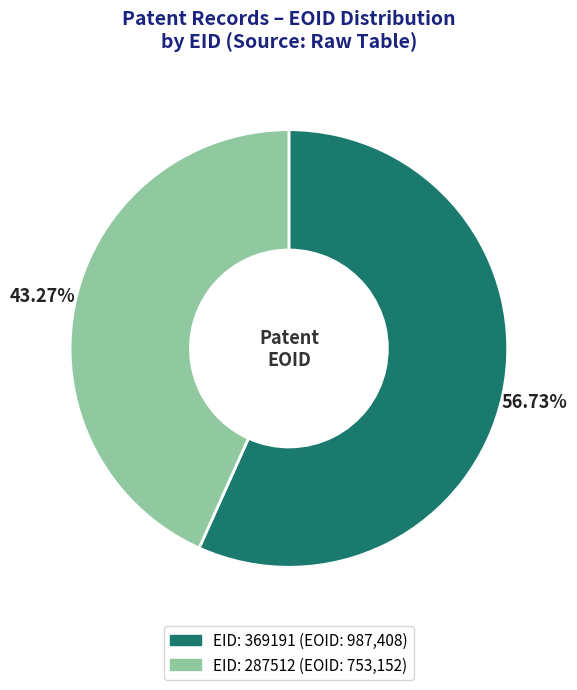

Which has a higher value, EID: 287512 (EOID: 753,152) or EID: 369191 (EOID: 987,408)?

EID: 369191 (EOID: 987,408)